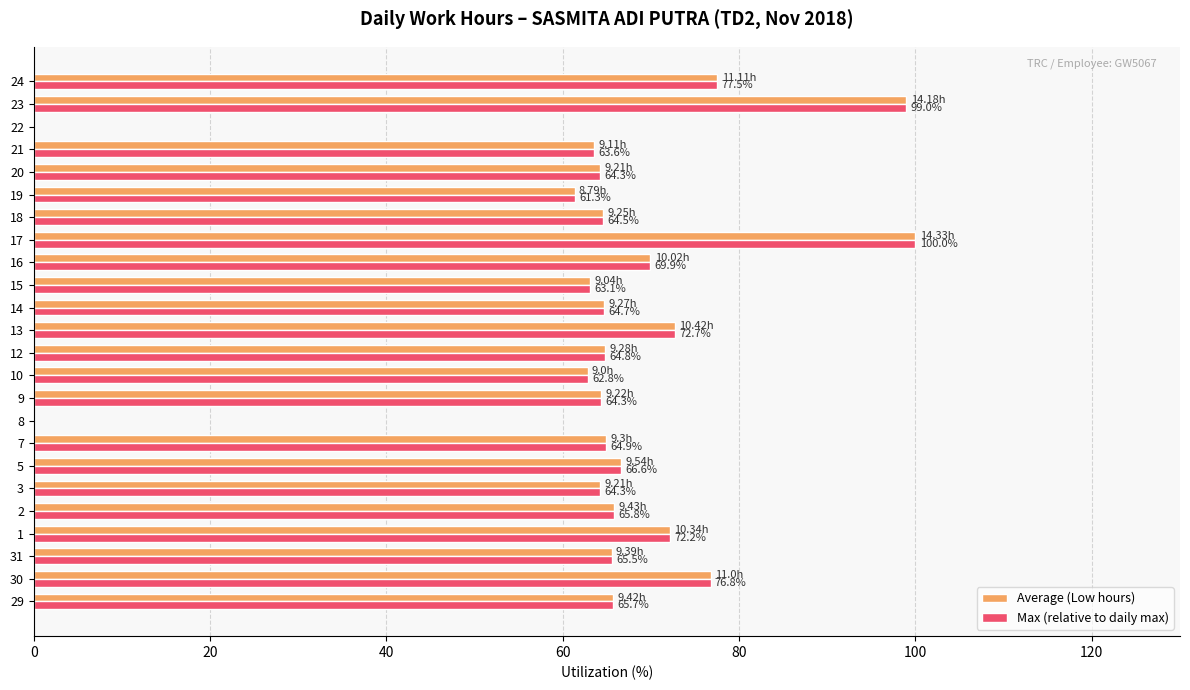

What is the total value across all series at 24?

155.1